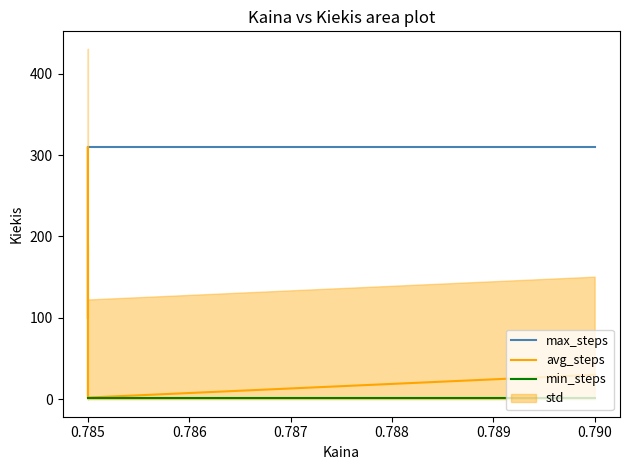

Rank the series at 0.785 from highest to lowest value.

max_steps, avg_steps, min_steps